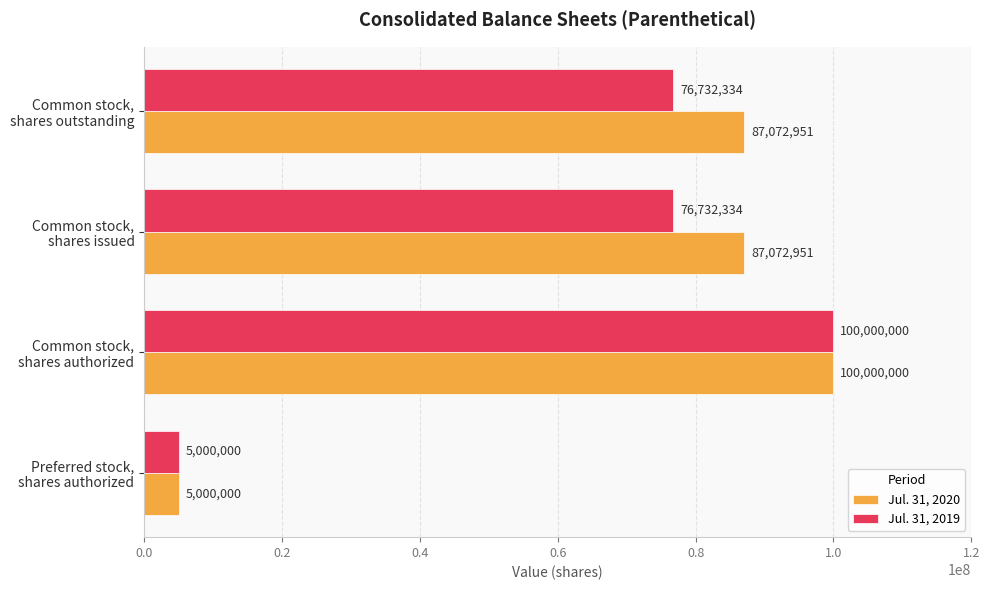

What is the highest value of the Jul. 31, 2019 series?

100000000